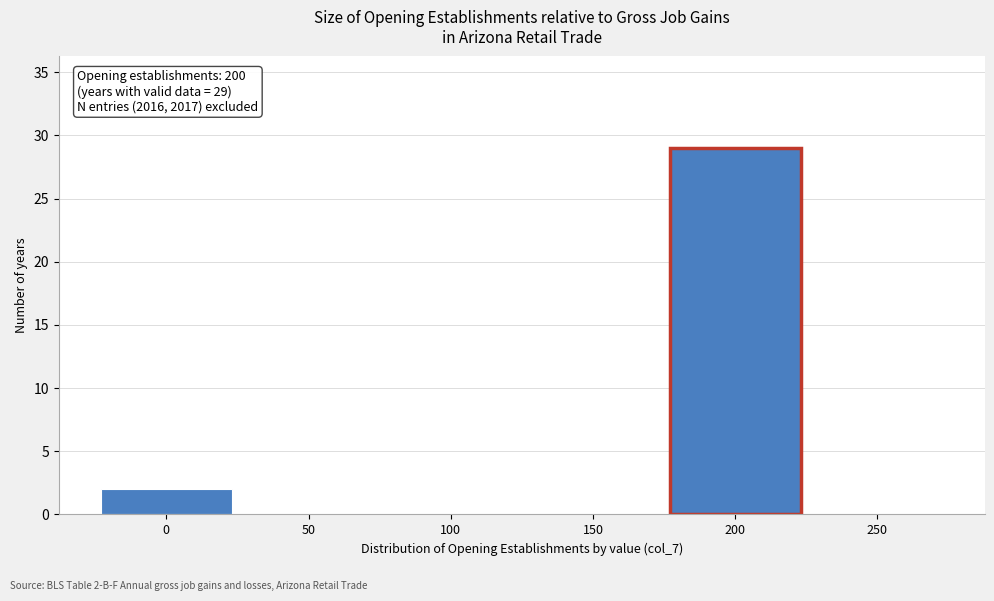

Over which range of the x-axis is the bar tallest?

175 to 225